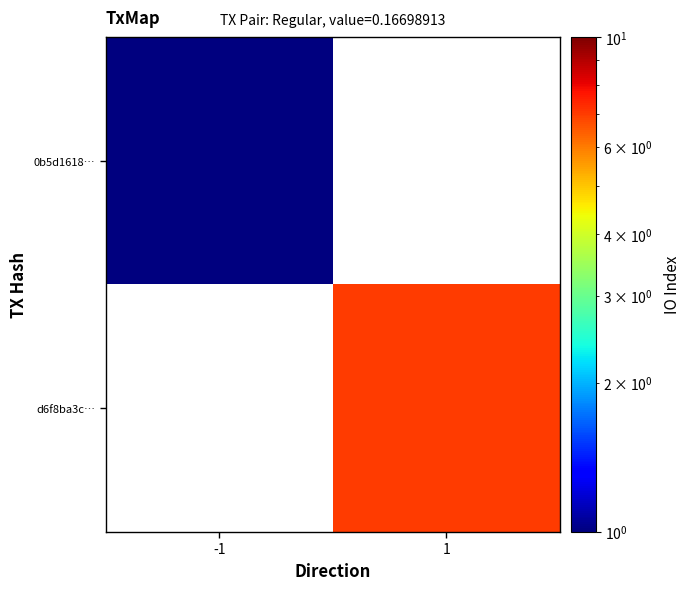

How many positive values does the 0b5d1618… series have?

1